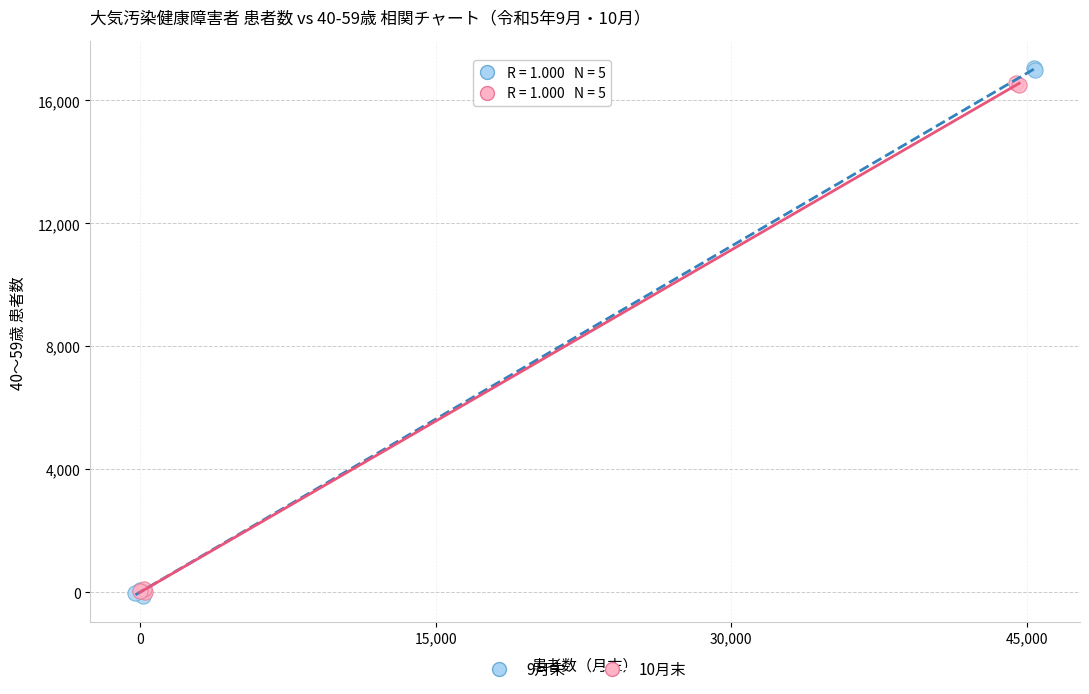

Which series has the largest Y range (max minus min)?

9月末